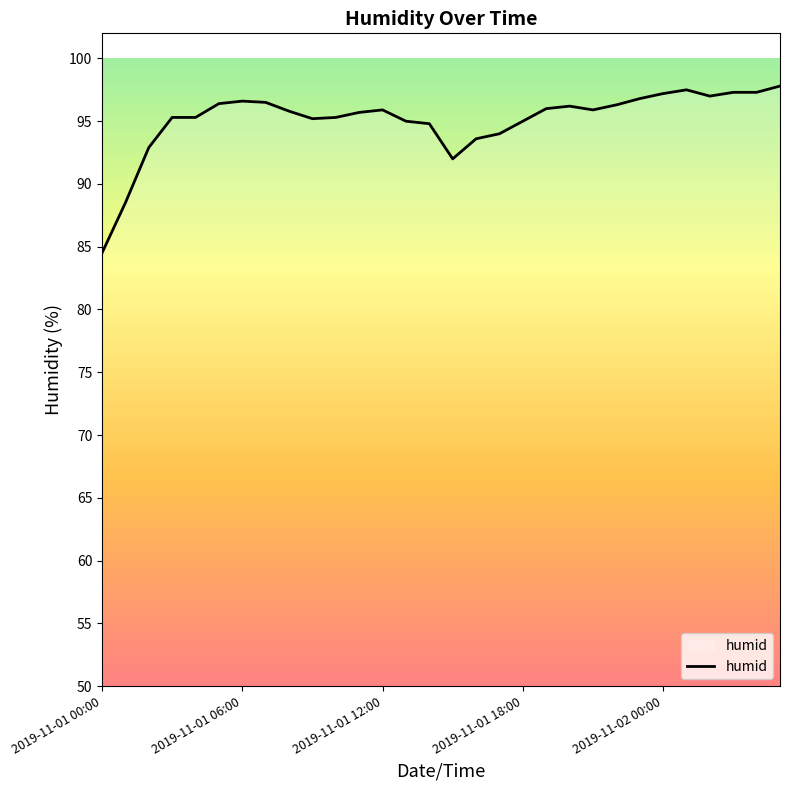

What is the maximum value shown in the chart?

97.8